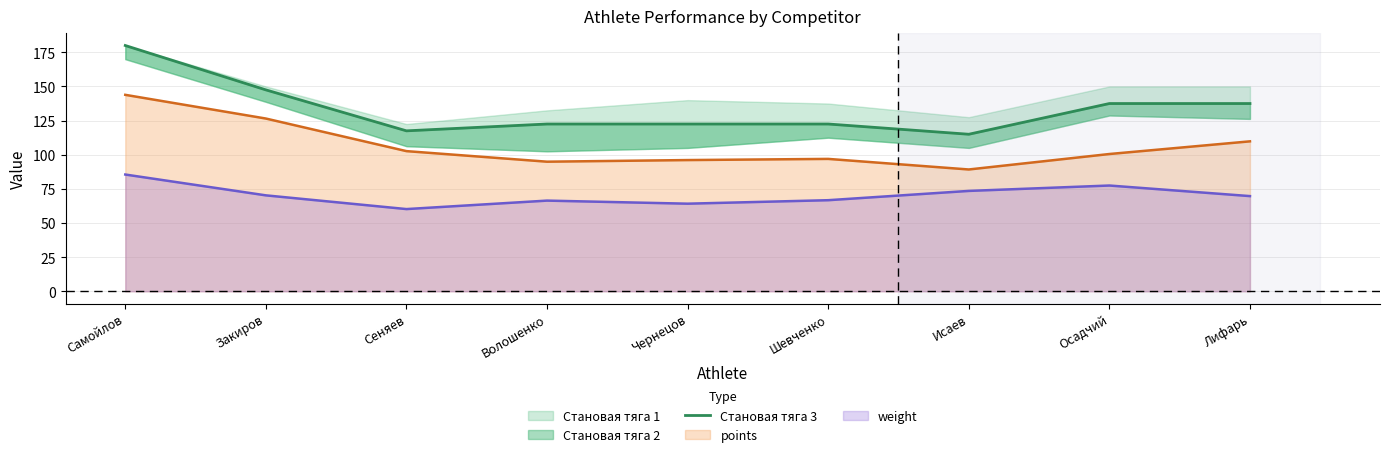

Reading left to right, list all the values displayed in this chart.

180.0	147.5	117.5	122.5	122.5	122.5	115.0	137.5	137.5